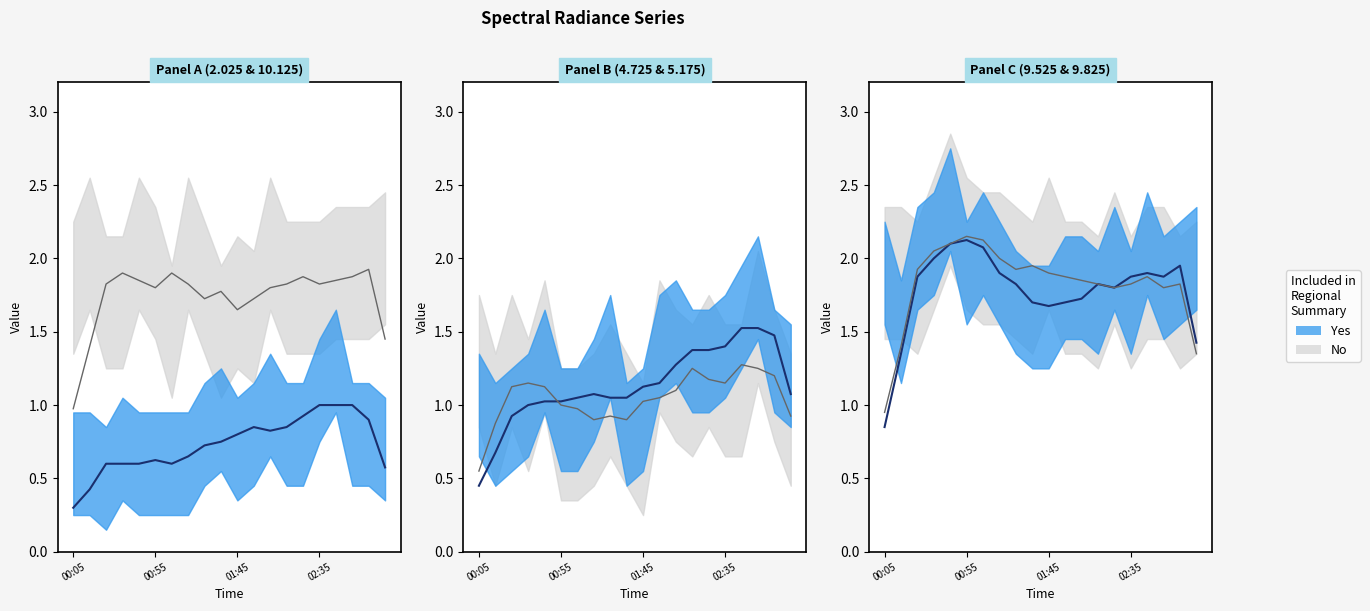

At how many categories does at least one series exceed 2?

9